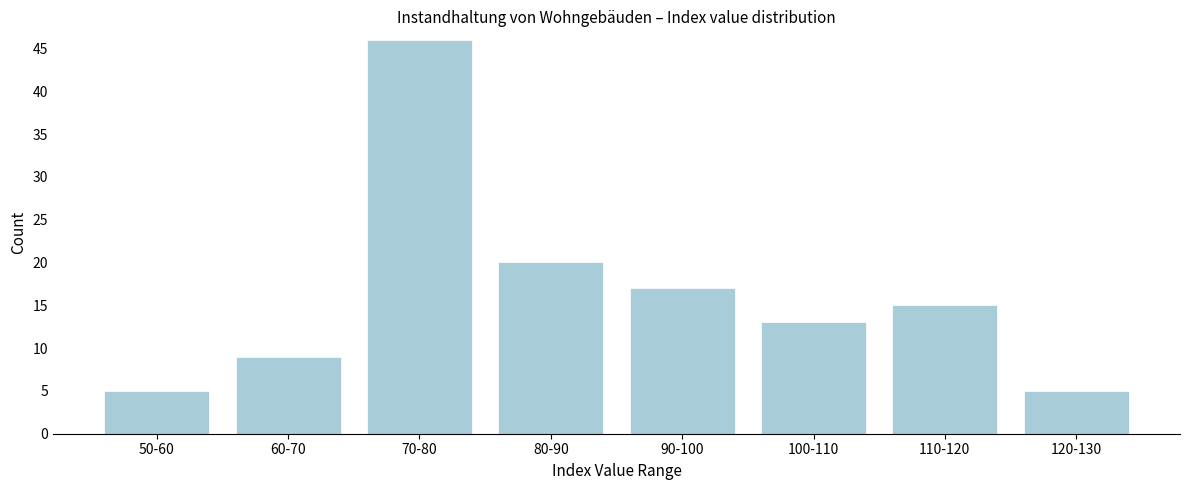

Reading left to right, what are all the values shown in this chart?

5	9	46	20	17	13	15	5